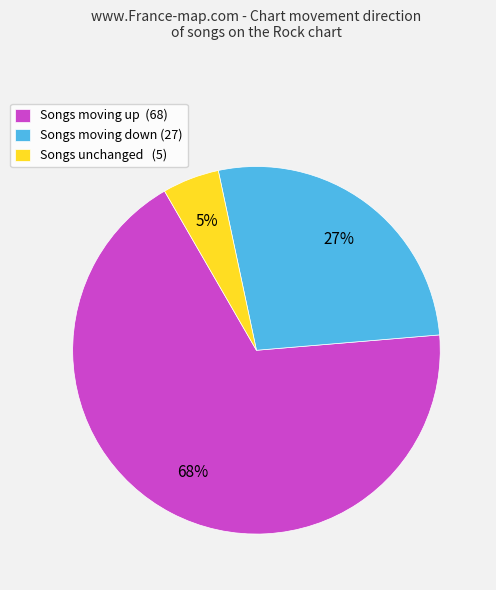

To the nearest percent, what portion does Songs moving down (27) represent?

27%